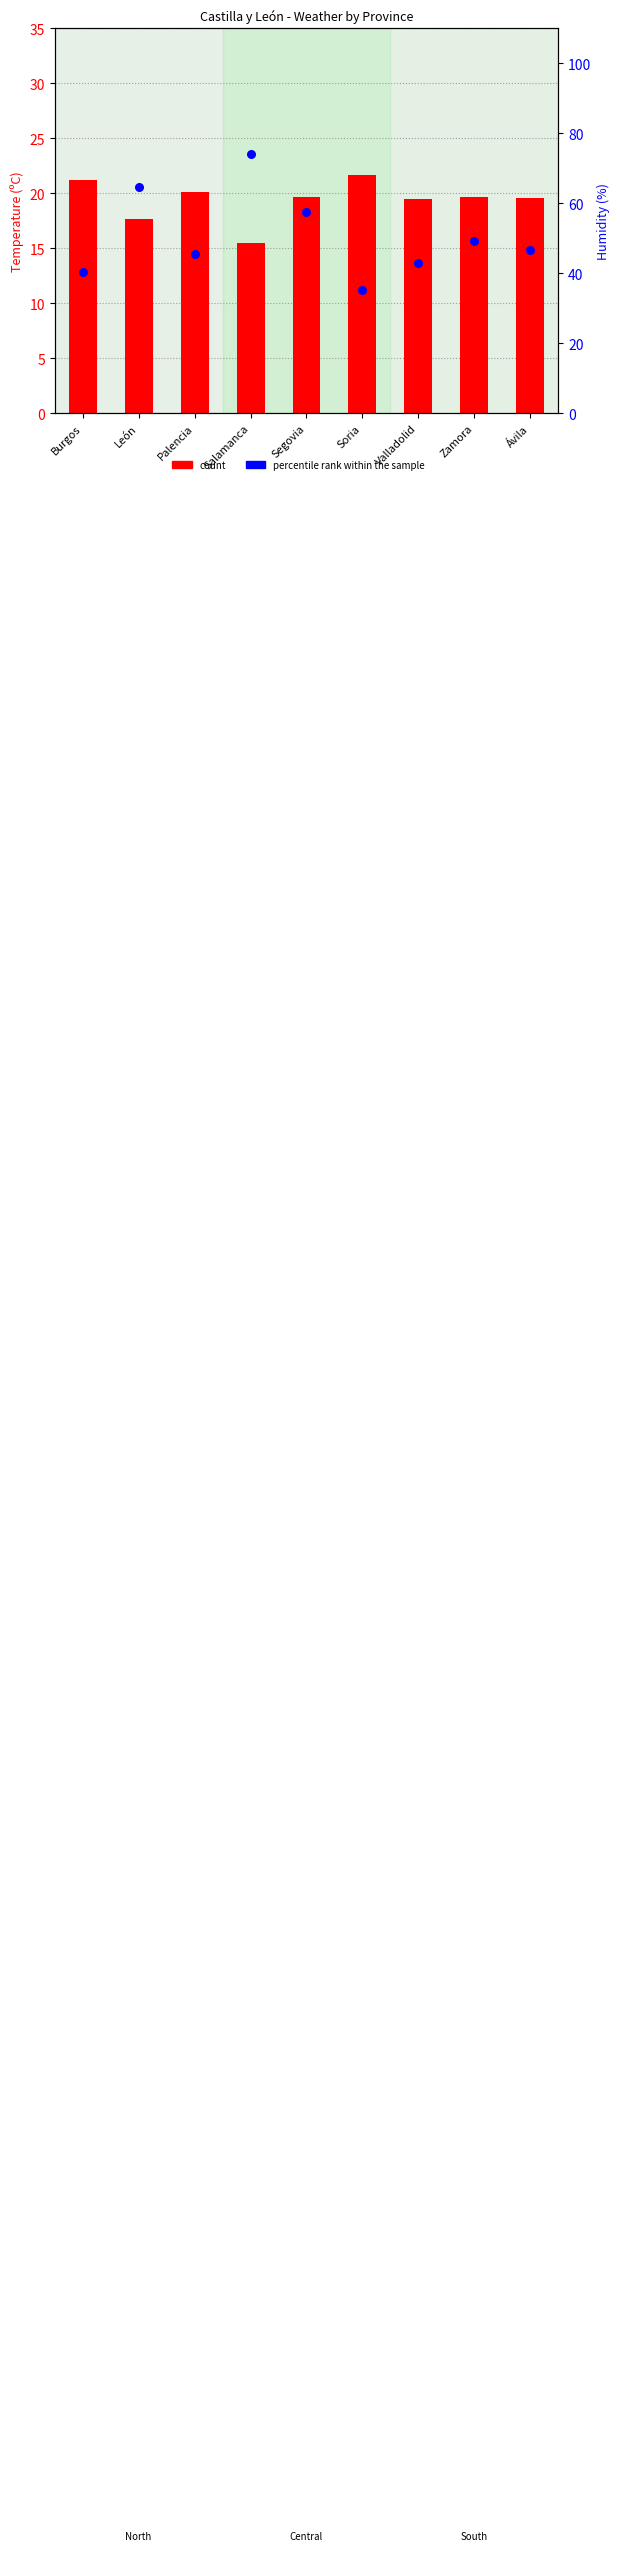

Which series contains the lowest Y value?

count